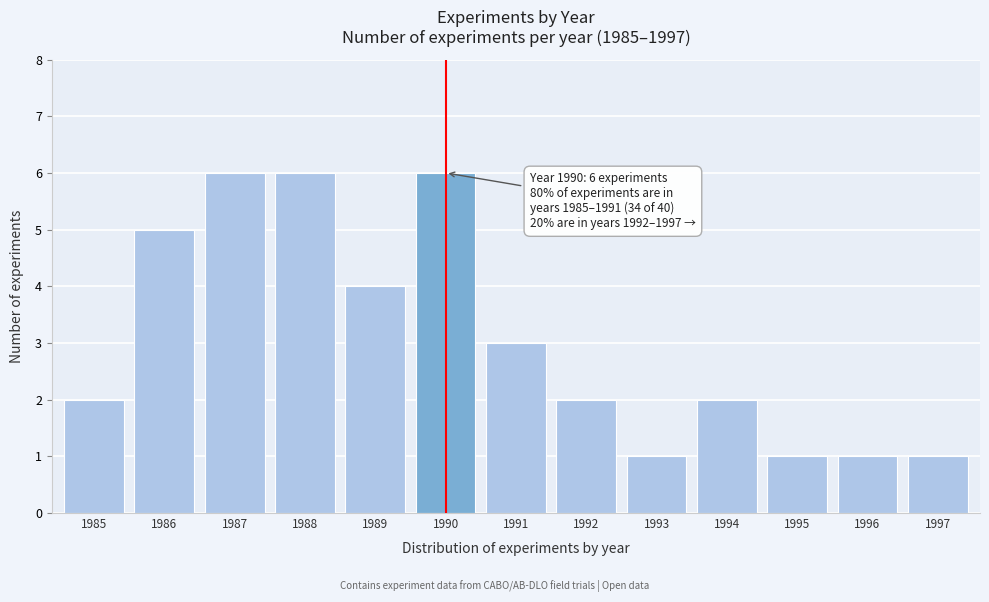

Reading left to right, what are all the values shown in this chart?

2	5	6	6	4	6	3	2	1	2	1	1	1